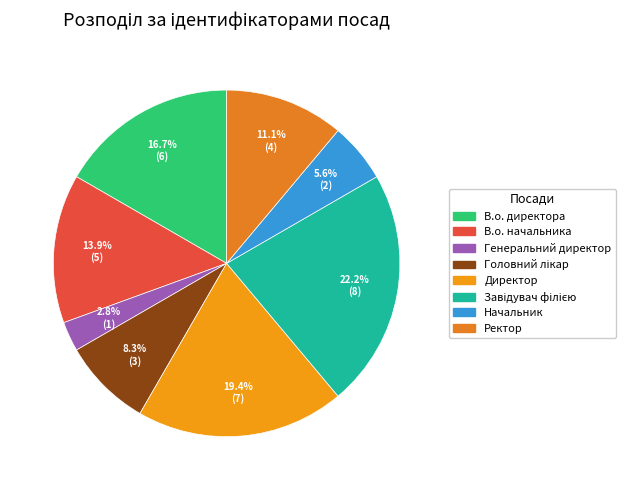

Does Начальник represent more than half of the total?

No